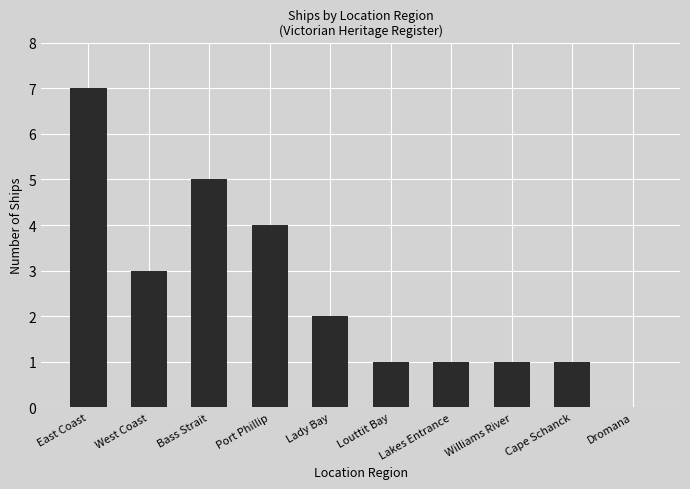

Between East Coast and Lakes Entrance, which is larger?

East Coast